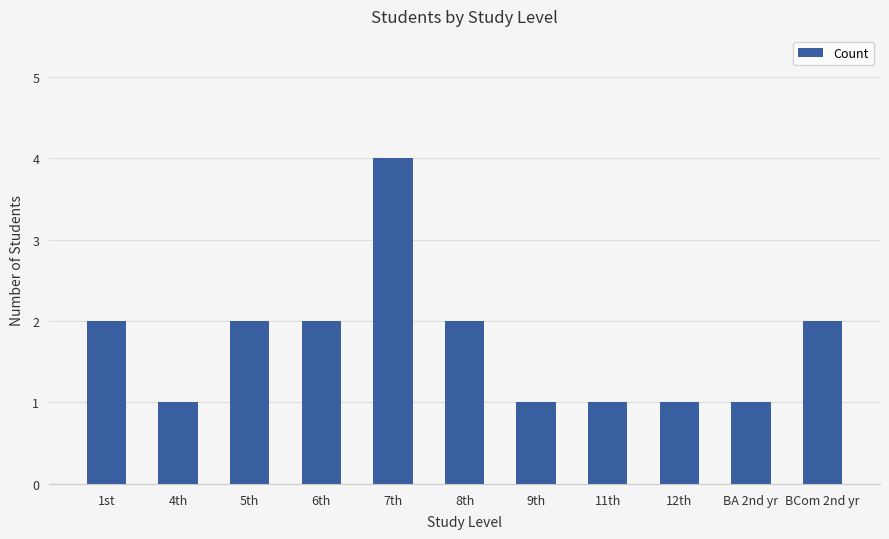

What is the minimum value shown in the chart?

1